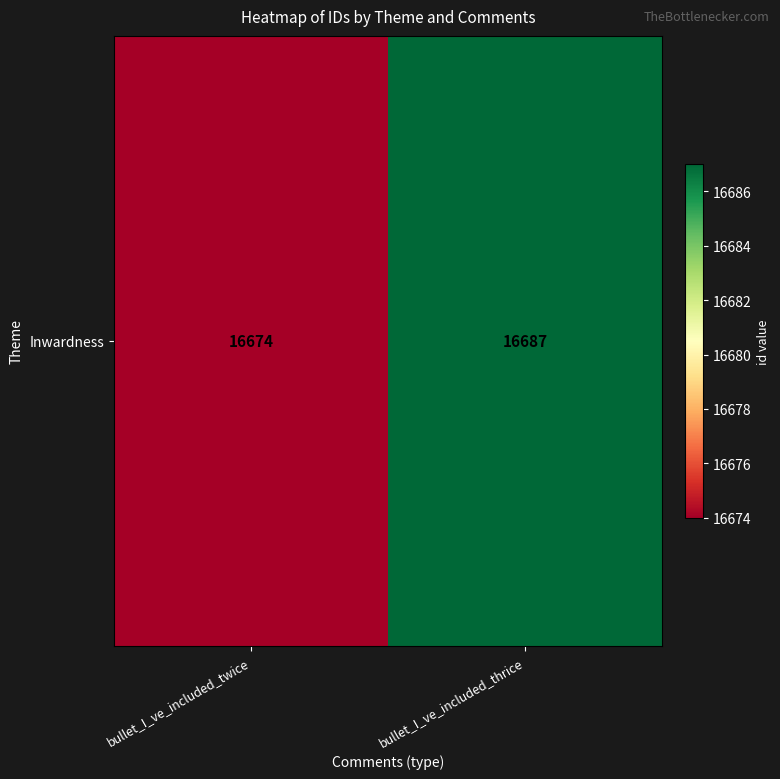

Which category has the lowest value across all series?

bullet_I_ve_included_twice